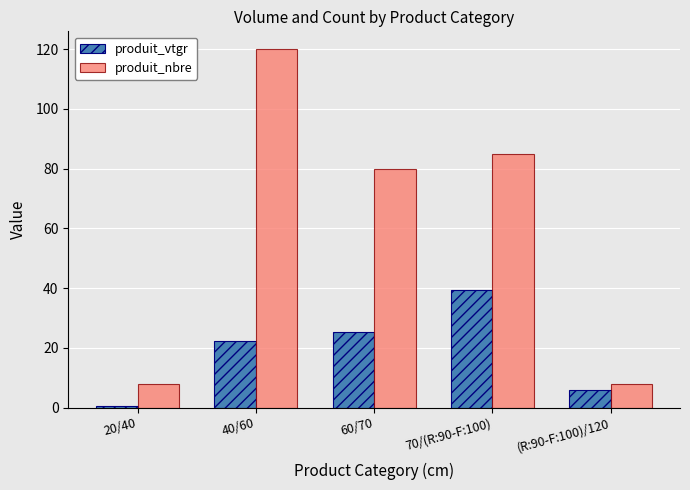

True or false: produit_nbre has a value of 8.0 at (R:90-F:100)/120.

True